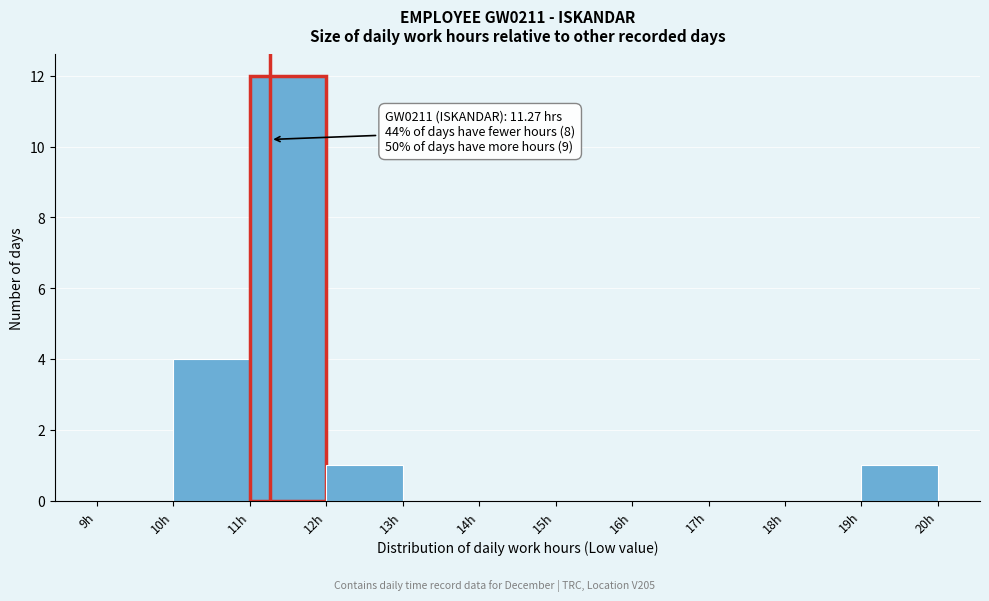

Over which range of the x-axis is the bar tallest?

11 to 12